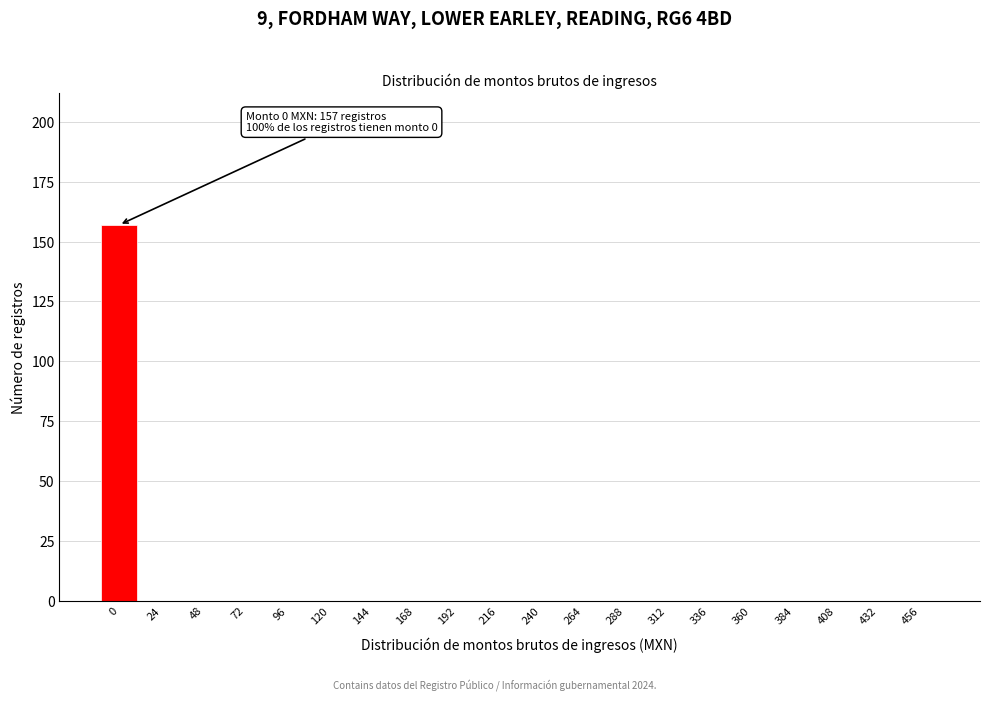

Reading left to right, transcribe all the data shown in this chart.

0=157	24=0	48=0	72=0	96=0	120=0	144=0	168=0	192=0	216=0	240=0	264=0	288=0	312=0	336=0	360=0	384=0	408=0	432=0	456=0